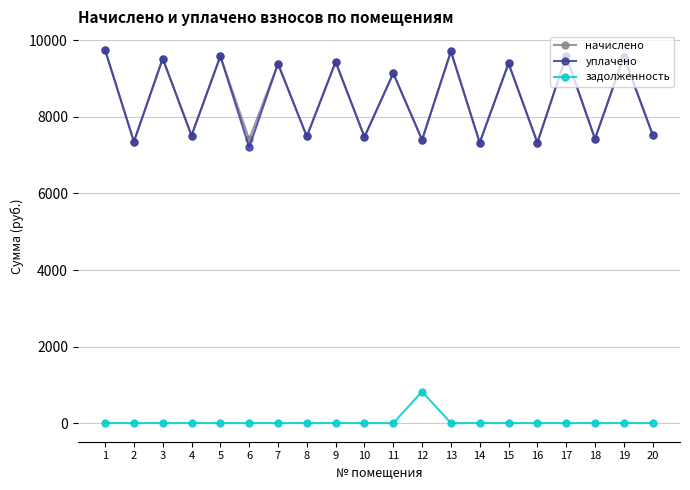

Where is the first local maximum for начислено?

3